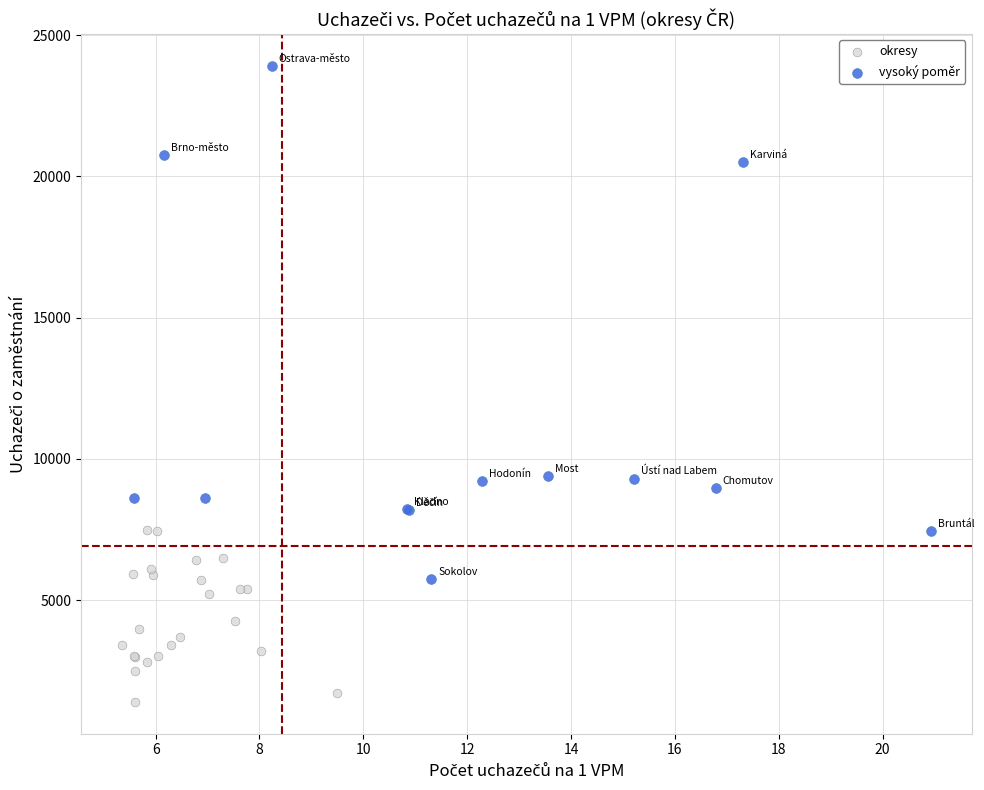

Which series has the largest Y range (max minus min)?

vysoký poměr